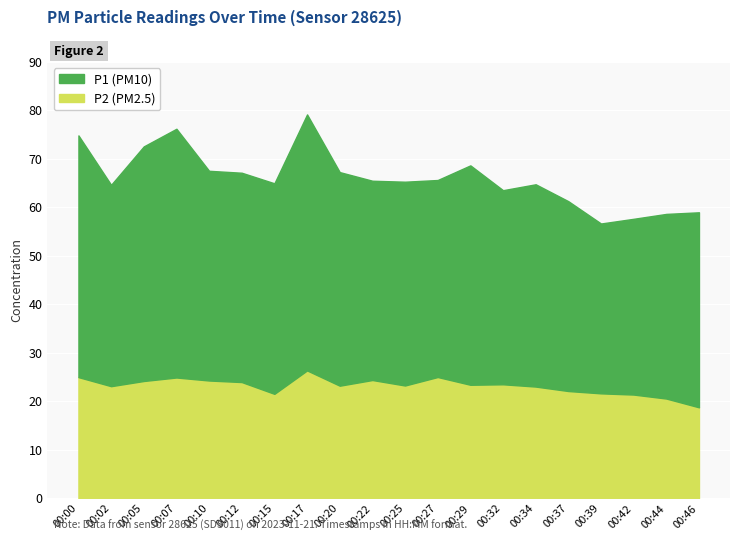

Where does the P2 series first go above 23?

00:00